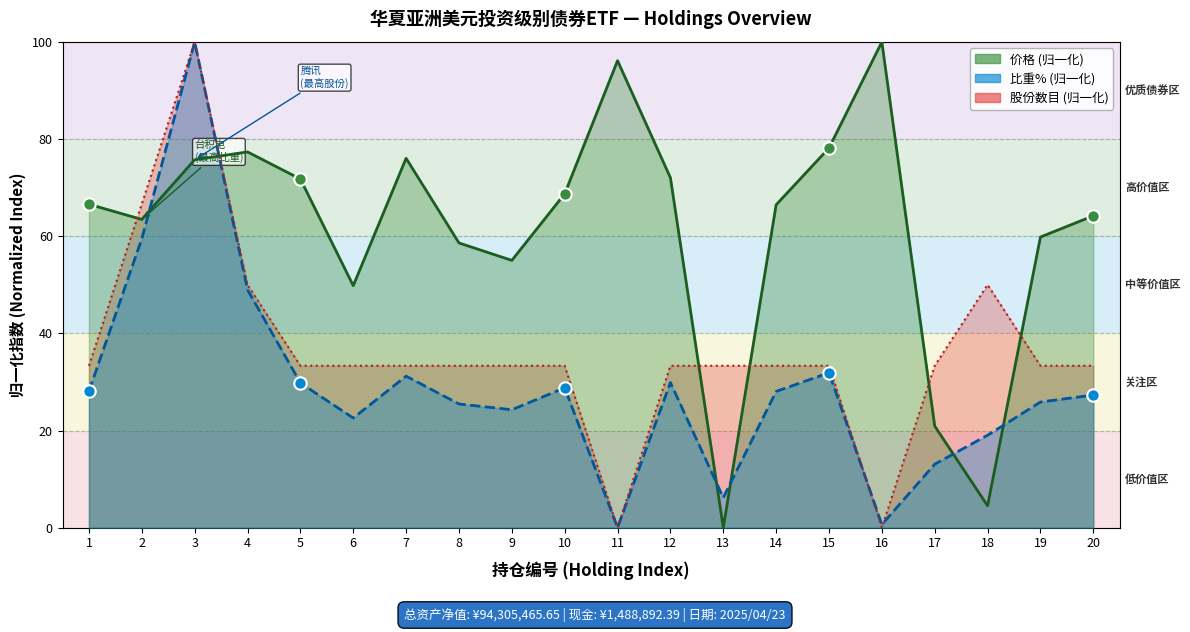

Which series has the largest total across all categories?

价格